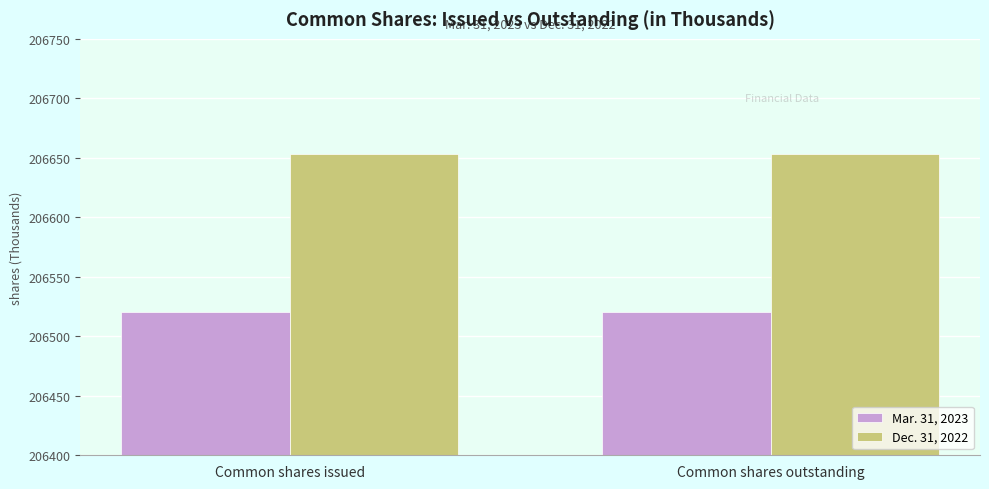

Which series has the largest total across all categories?

Dec. 31, 2022